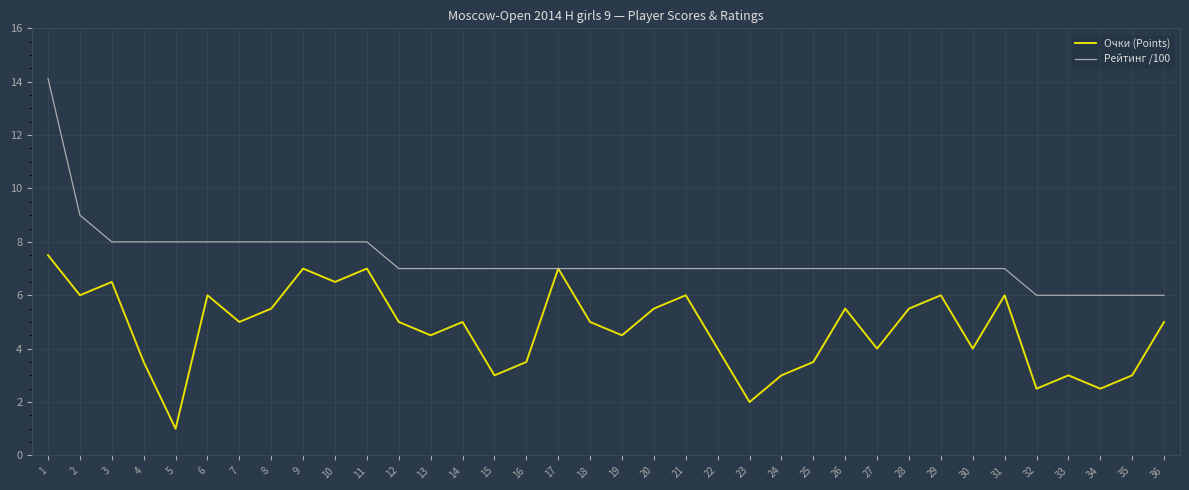

Does the chart have visible grid lines?

Yes